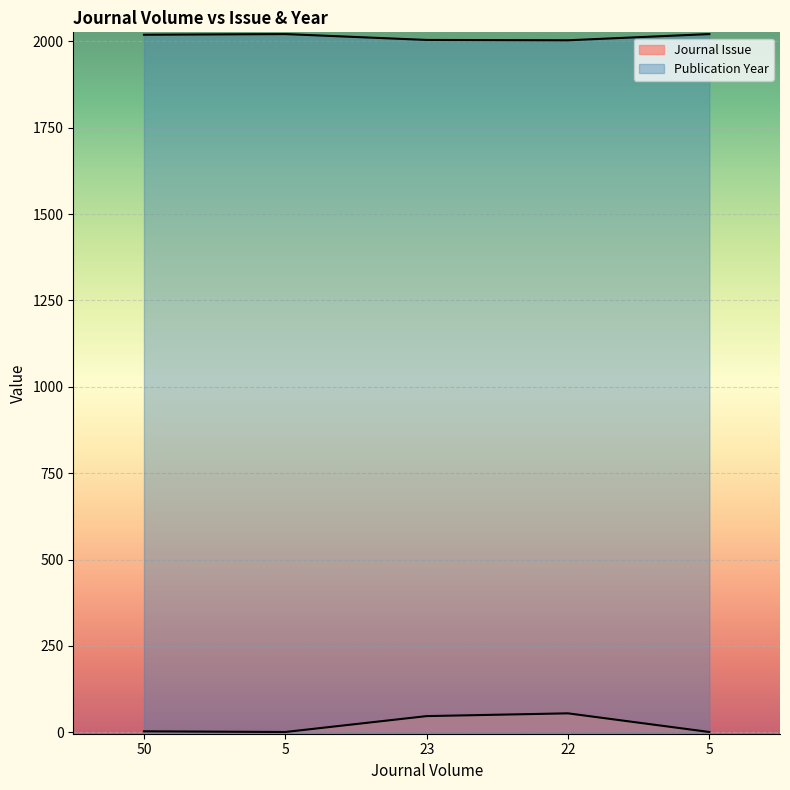

The value of Publication Year at 23 is 2892. True or false?

False